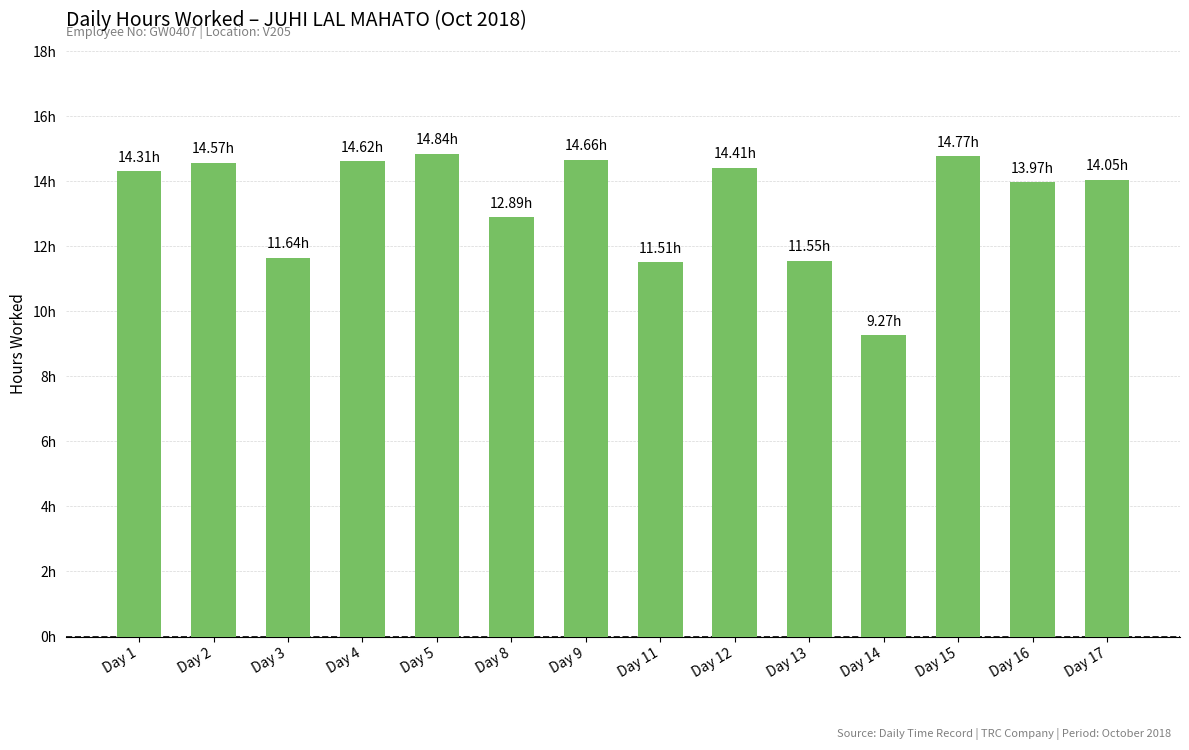

Reading left to right, list all the values displayed in this chart.

14.3	14.6	11.6	14.6	14.8	12.9	14.7	11.5	14.4	11.6	9.3	14.8	14.0	14.1